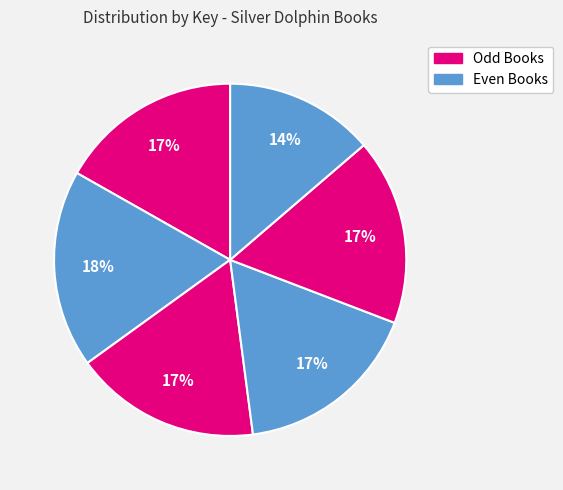

How many segments does this pie chart have?

6